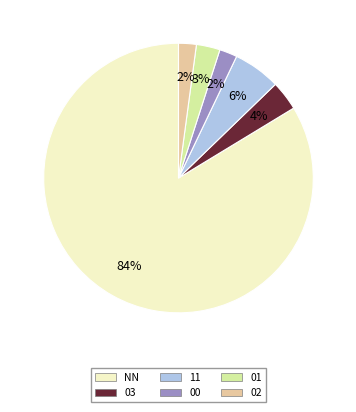

To the nearest percent, what percentage of the pie is 11?

6%